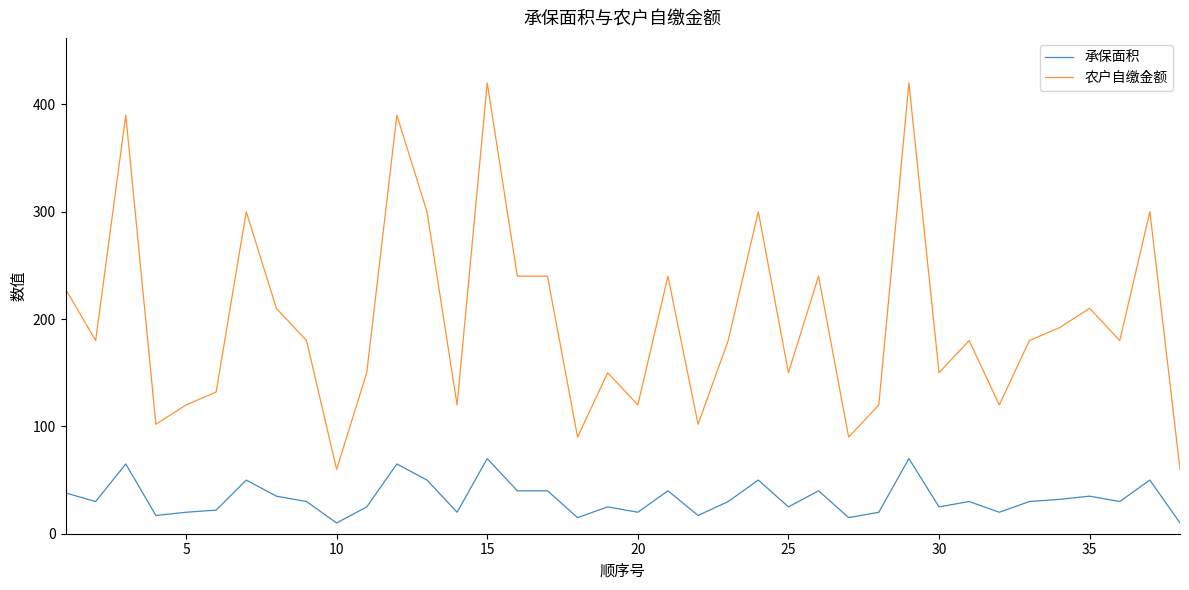

Does the chart have visible grid lines?

No